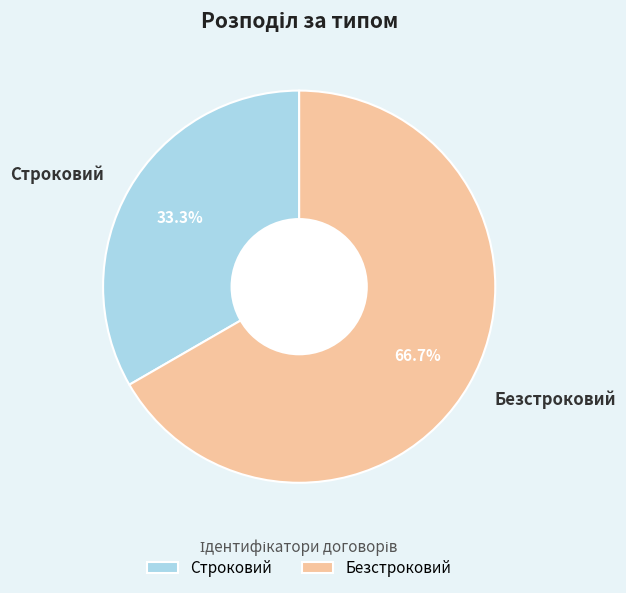

Which category has the biggest portion of the pie?

Безстроковий